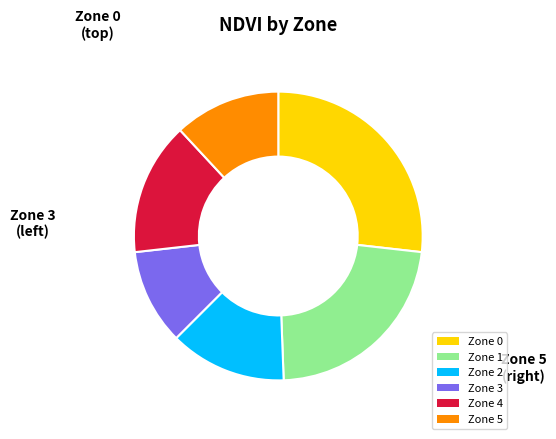

Combined, do Zone 3 and Zone 5 account for over 50%?

No